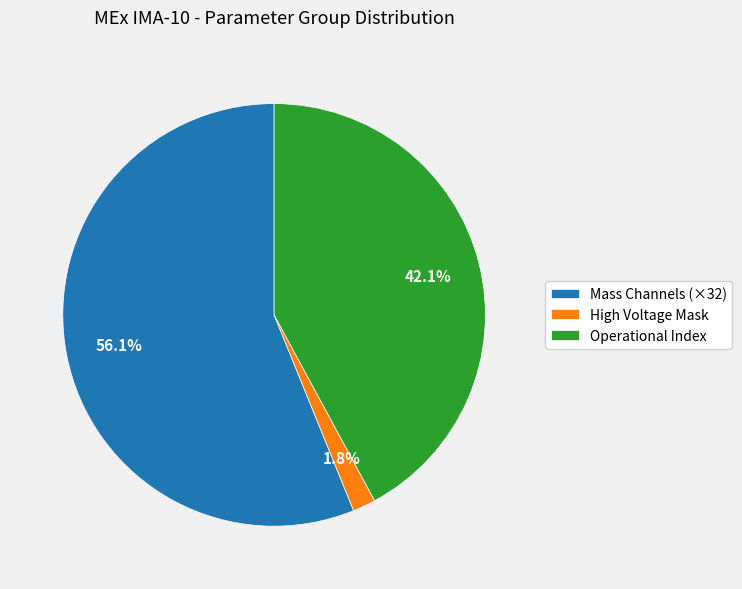

Combined, what portion of the pie is Operational Index and Mass Channels (×32)?

98.2%